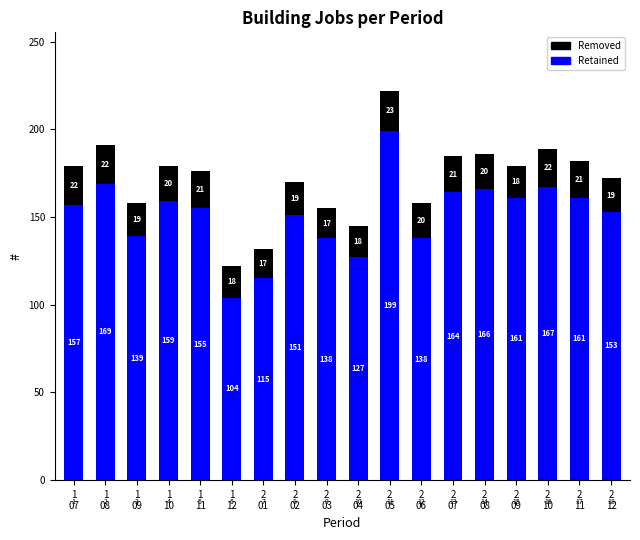

How many bars are there in total?

18